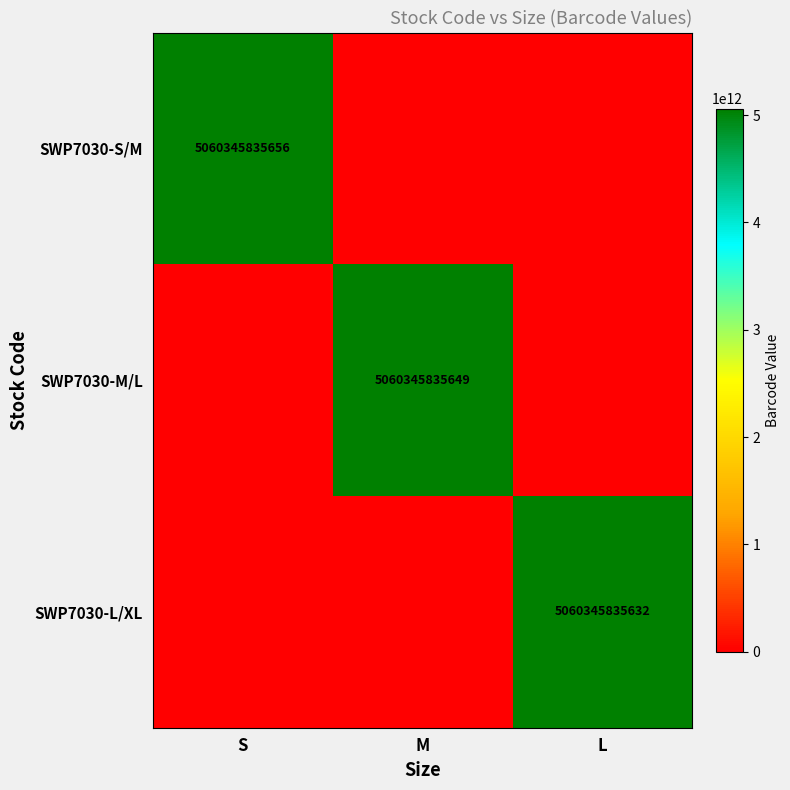

True or false: SWP7030-L/XL has a value of 6824326355014 at L.

False